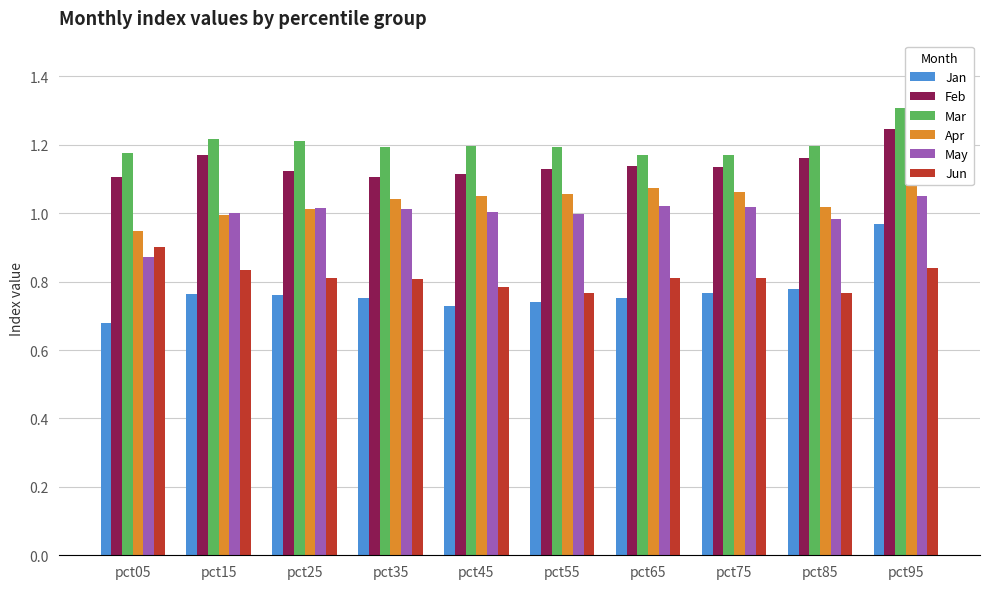

Which series has the largest range (max minus min)?

Jan